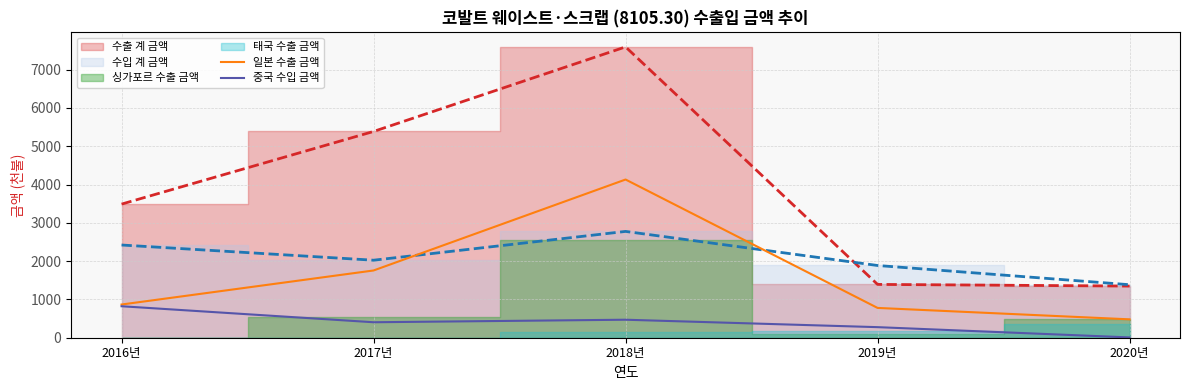

True or false: 일본 수출 금액 has a value of 680 at 2020년.

False